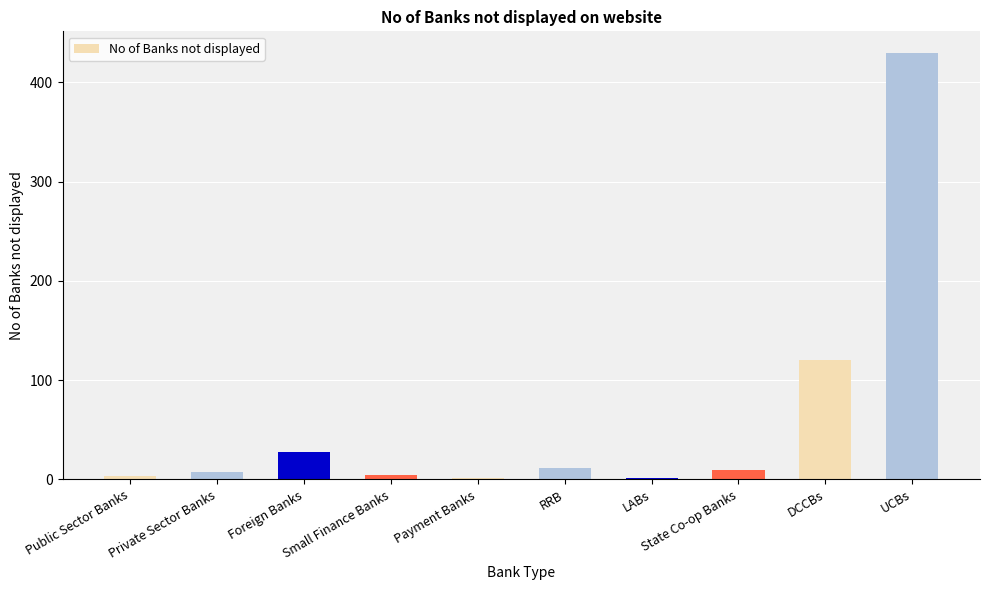

What is the sum of all values?

614